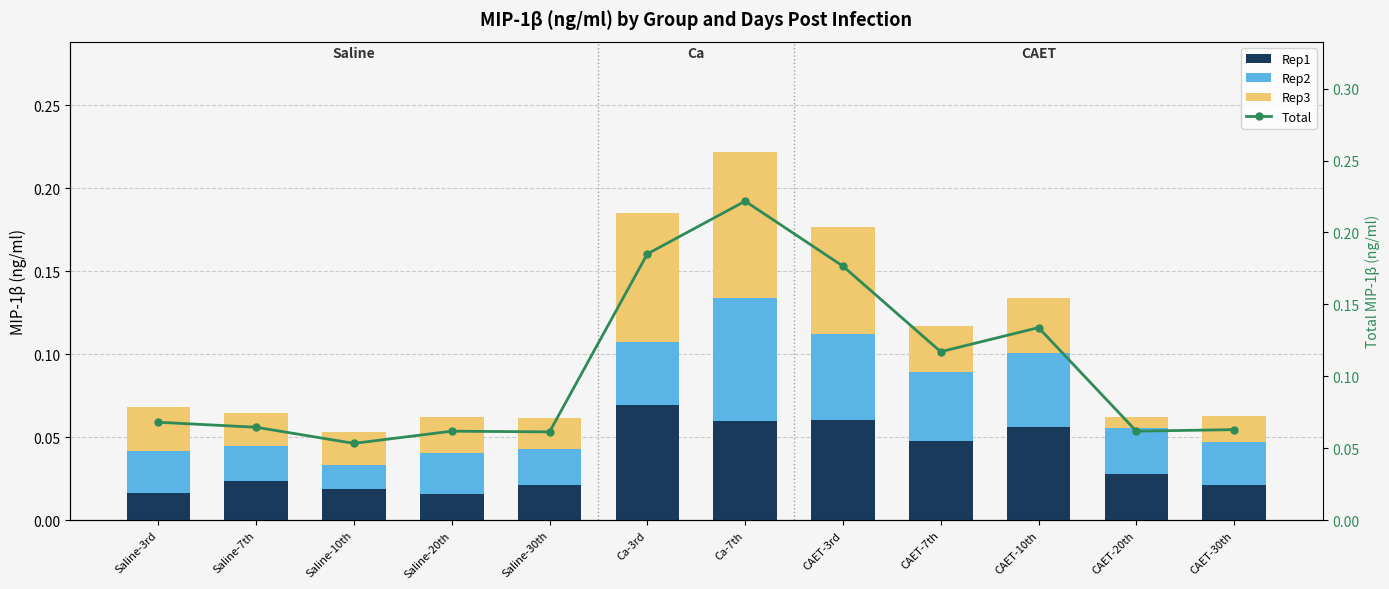

Reading left to right, list all the values displayed in this chart.

Rep1: 0.0	0.0	0.0	0.0	0.0	0.1	0.1	0.1	0.0	0.1	0.0	0.0
Rep2: 0.0	0.0	0.0	0.0	0.0	0.0	0.1	0.1	0.0	0.0	0.0	0.0
Rep3: 0.0	0.0	0.0	0.0	0.0	0.1	0.1	0.1	0.0	0.0	0.0	0.0
Total: 0.1	0.1	0.1	0.1	0.1	0.2	0.2	0.2	0.1	0.1	0.1	0.1